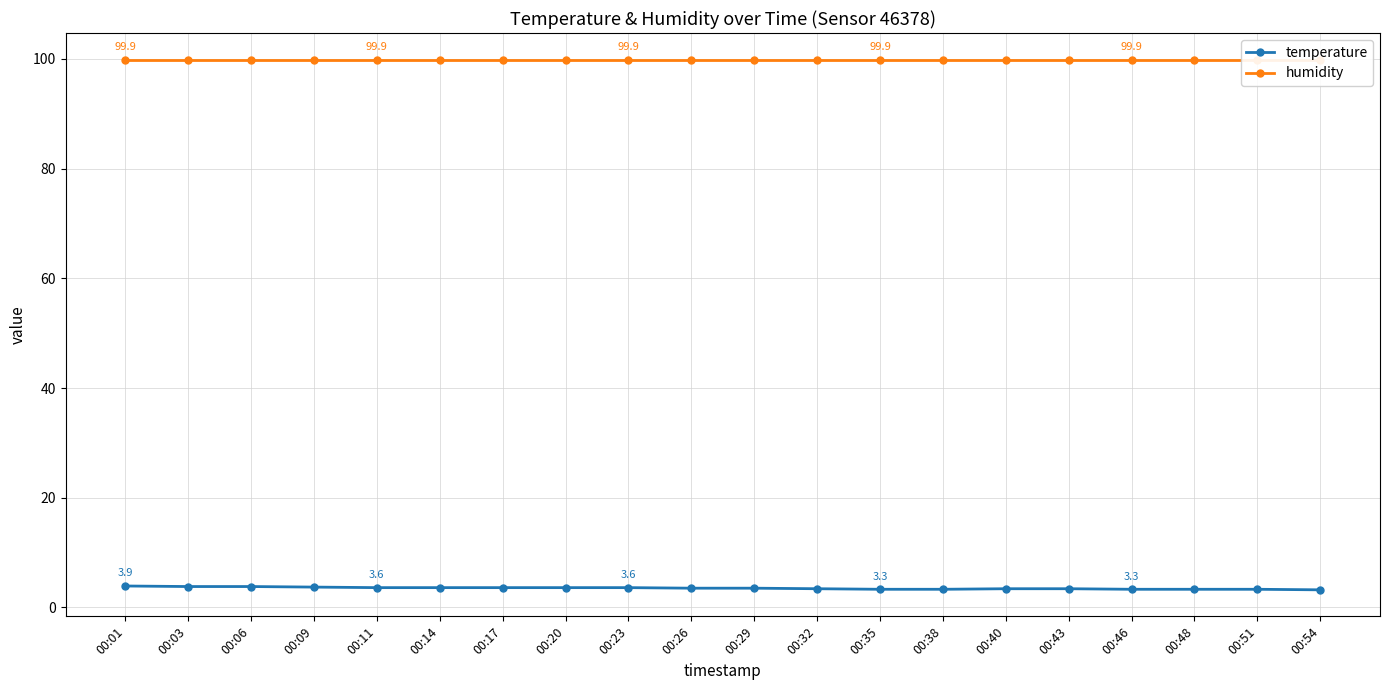

True or false: humidity has more than 0 points higher than both neighbors.

False